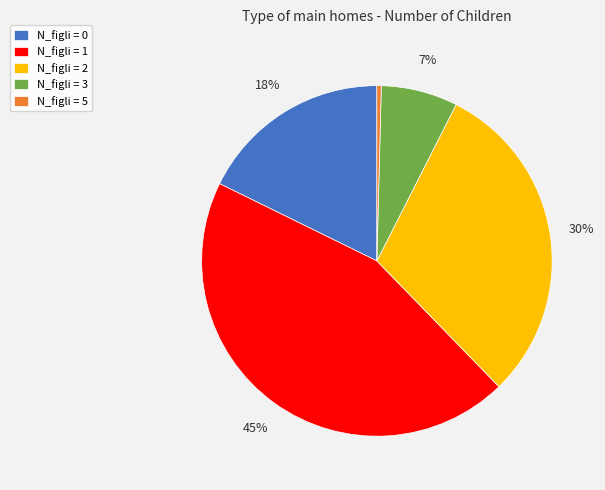

Is the sum of N_figli = 5 and N_figli = 2 greater than half?

No